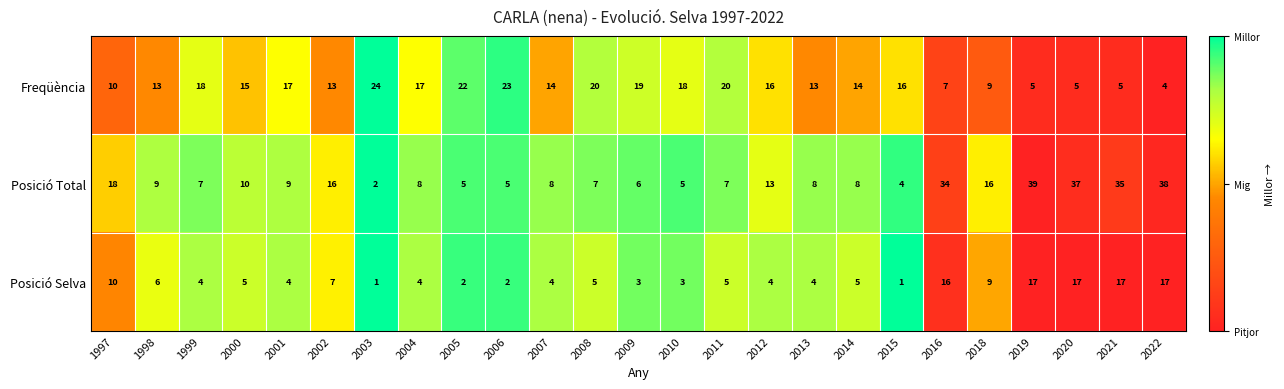

Is it true that Posició Total equals 5 at 2006?

True